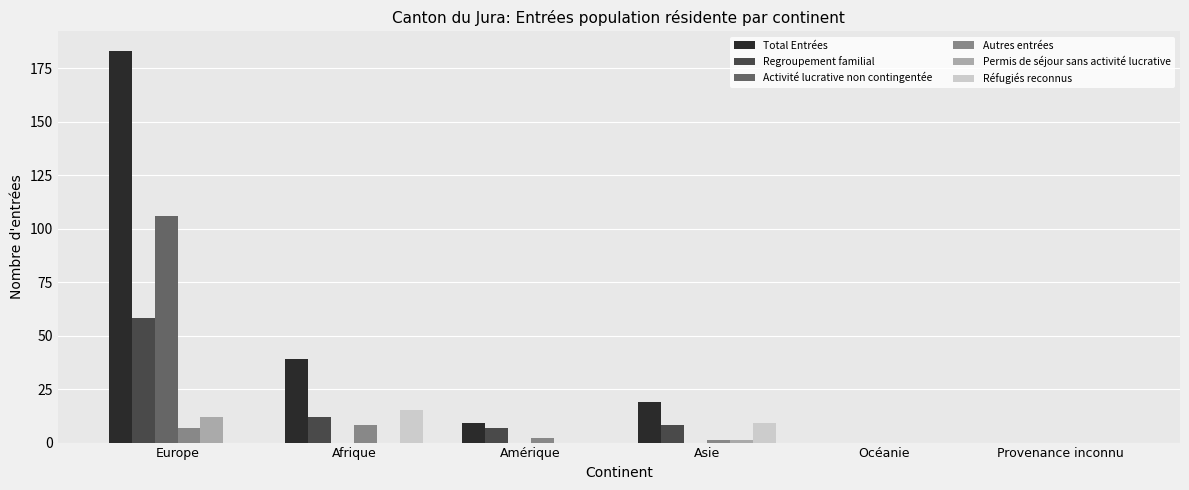

What is the sum of all Total Entrées values?

250